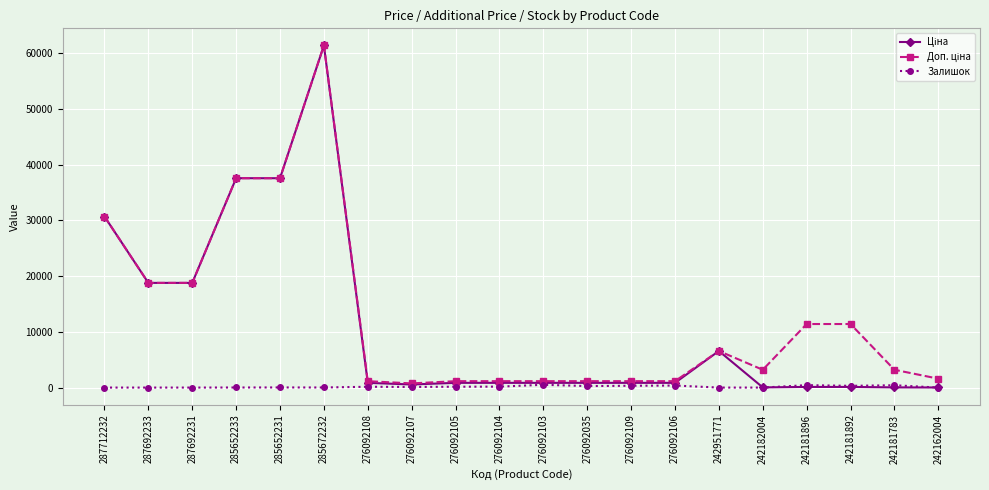

At which category is the sum across all series the highest?

285672232